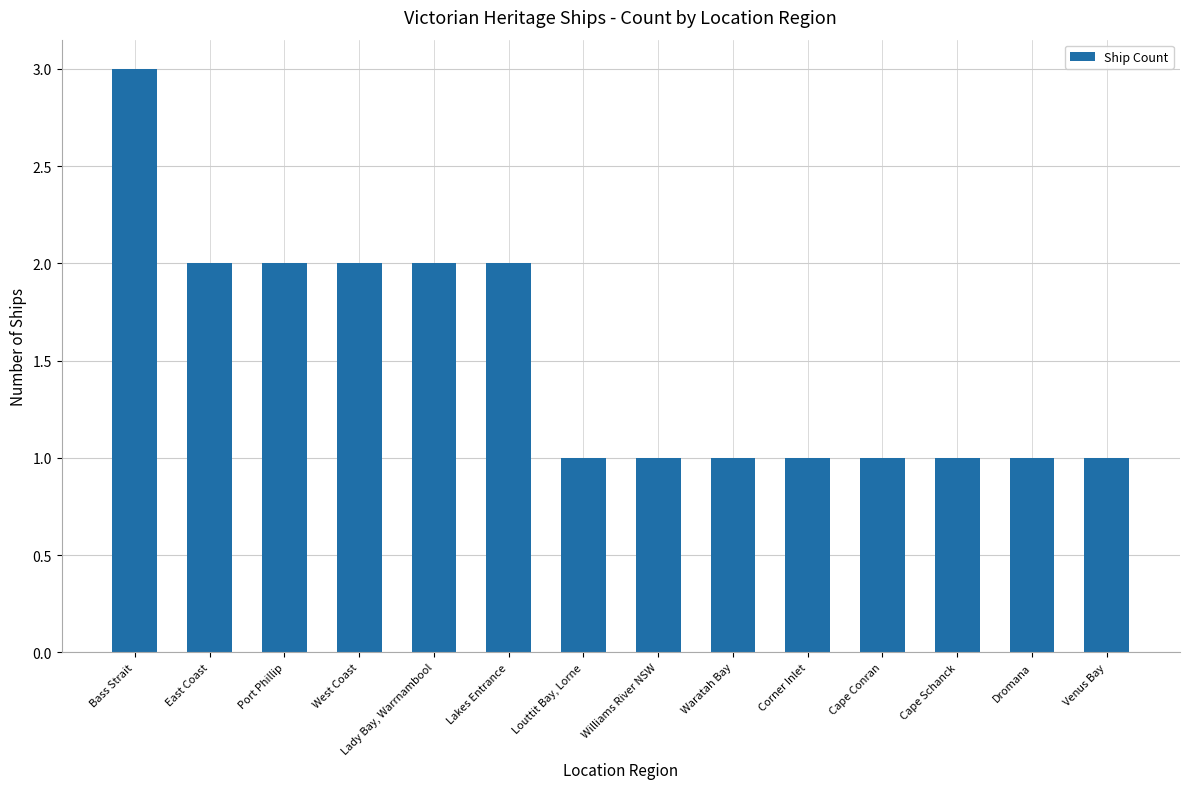

The value at Lady Bay, Warrnambool is 3. True or false?

False